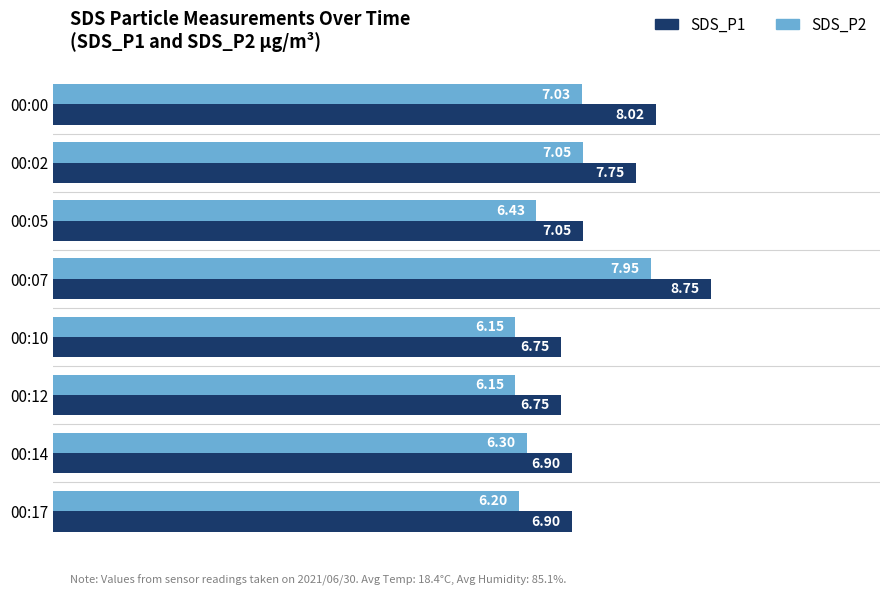

What is the spread (max minus min) of values at 00:12?

0.6